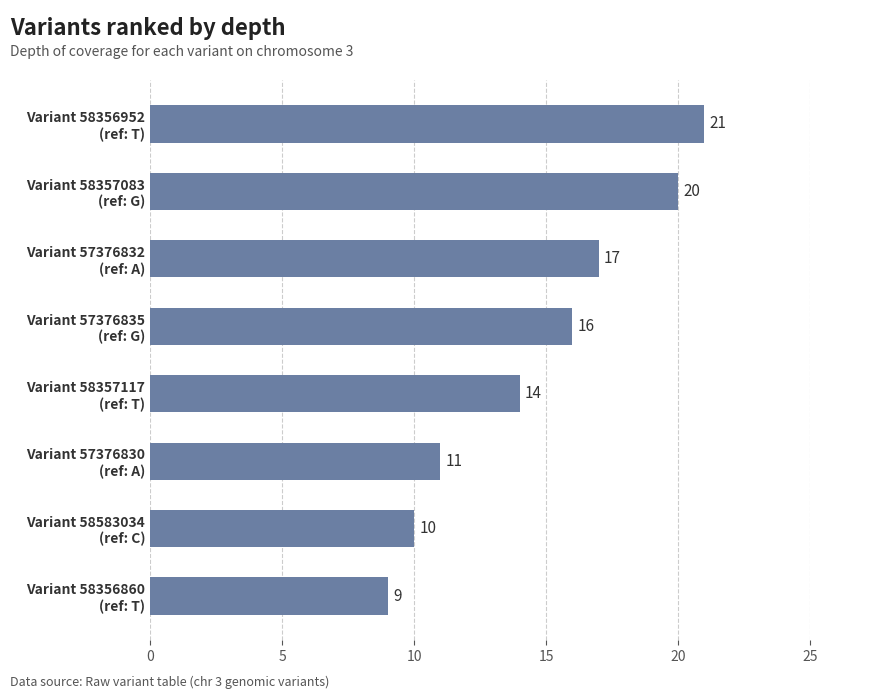

What is the sum of all values?

118